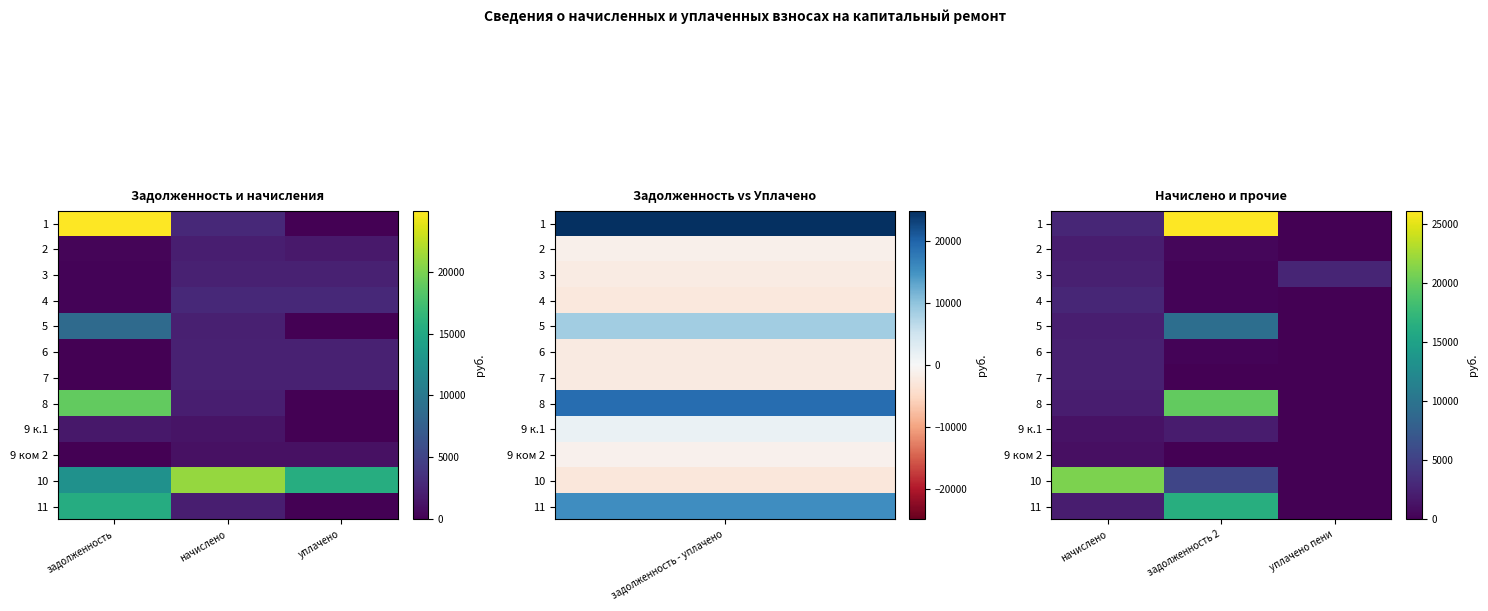

Which series has the largest range (max minus min)?

1